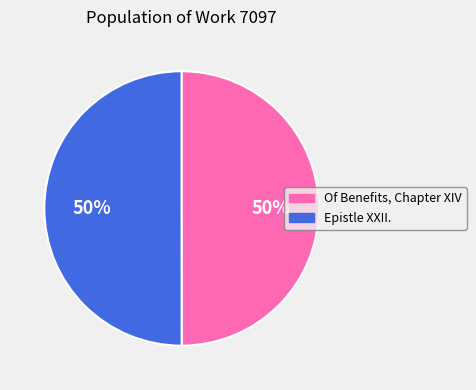

What is the ratio of the value at Of Benefits, Chapter XIV to the value at Epistle XXII.?

1.0